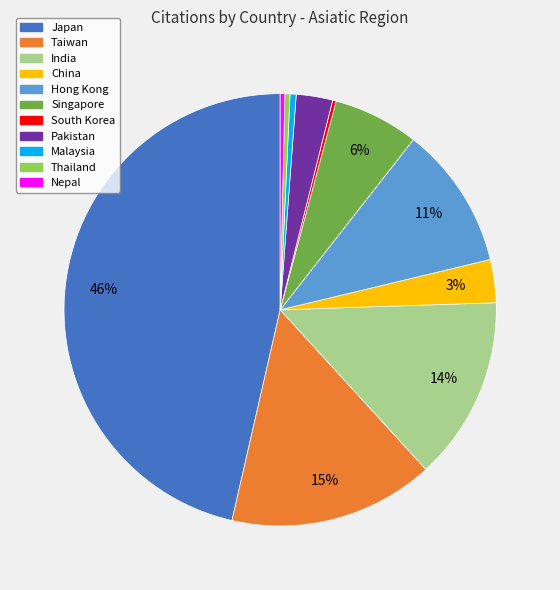

Does India represent more than half of the total?

No